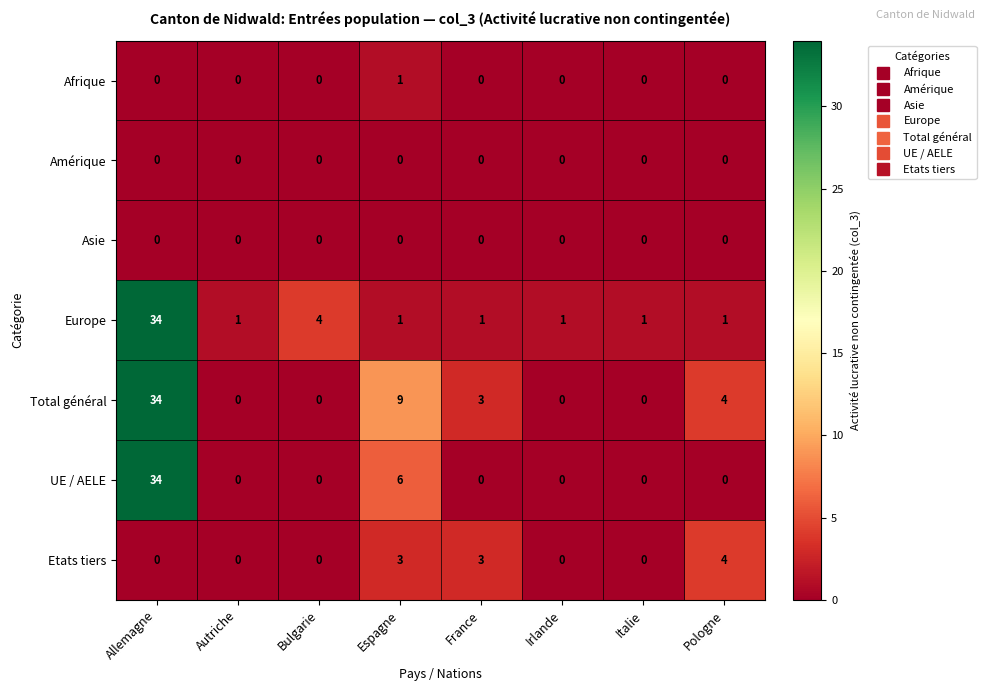

What is the total value across all series at Bulgarie?

4